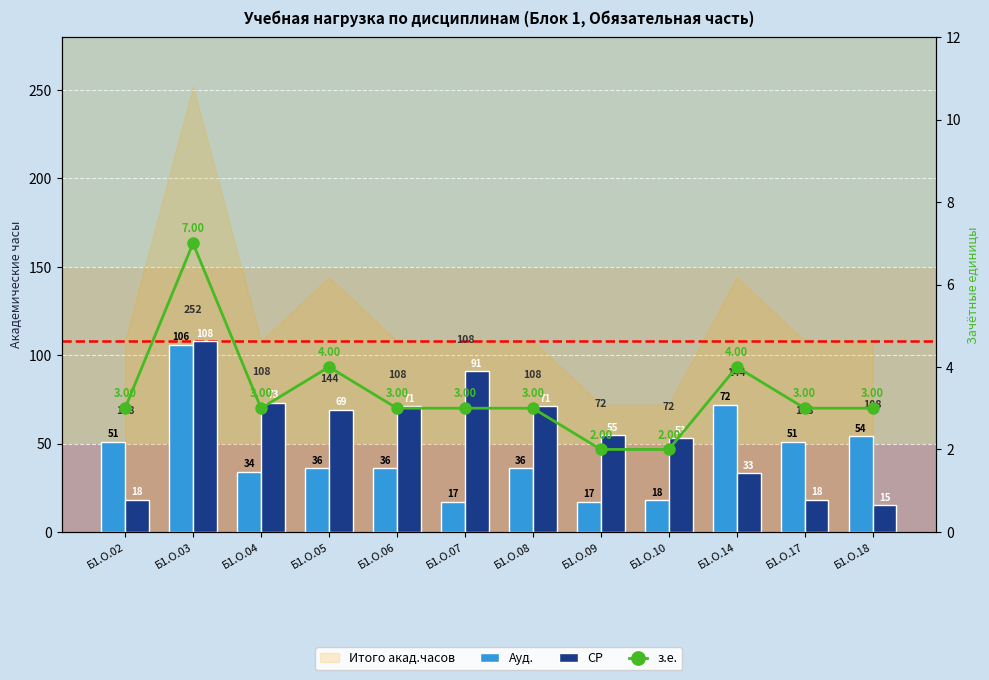

What is the difference between the highest and lowest values at Б1.О.03?

100.8